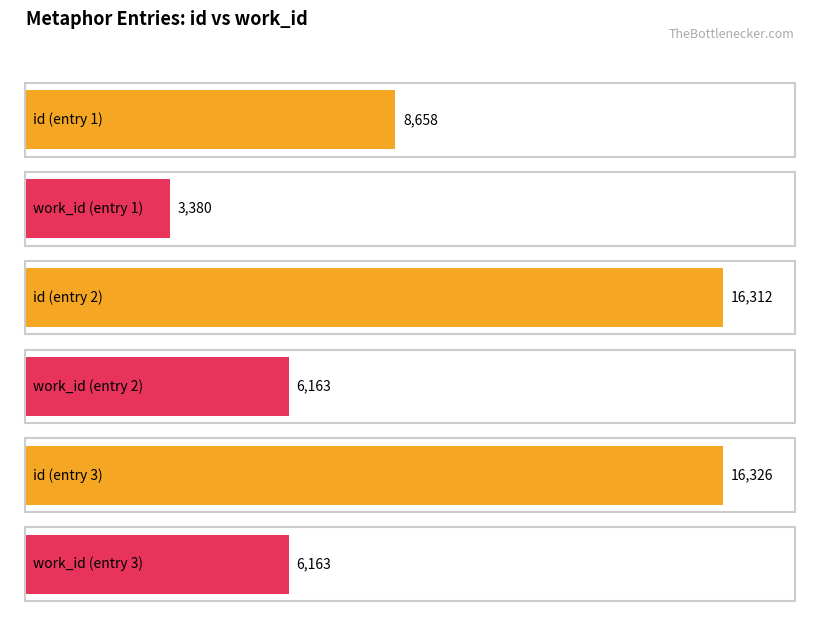

Is the value of work_id at In borrow'd shape, no Vice thro' vizor greater than the value of id at Eyes let in light, like lenses?

No